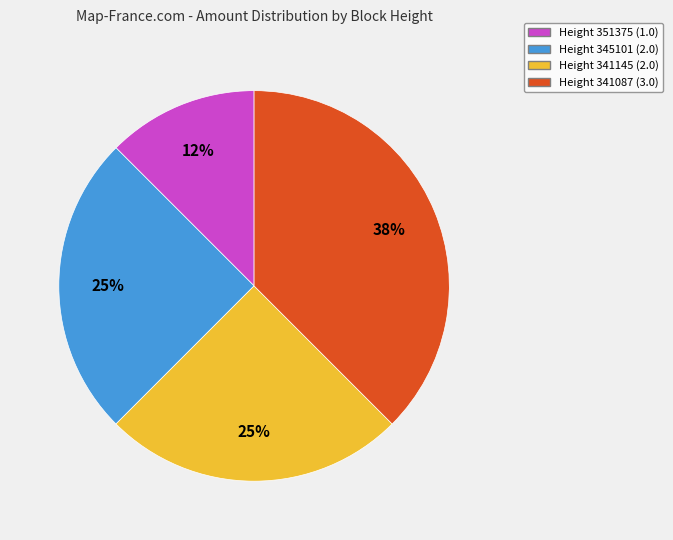

Is there a majority slice in this chart?

No